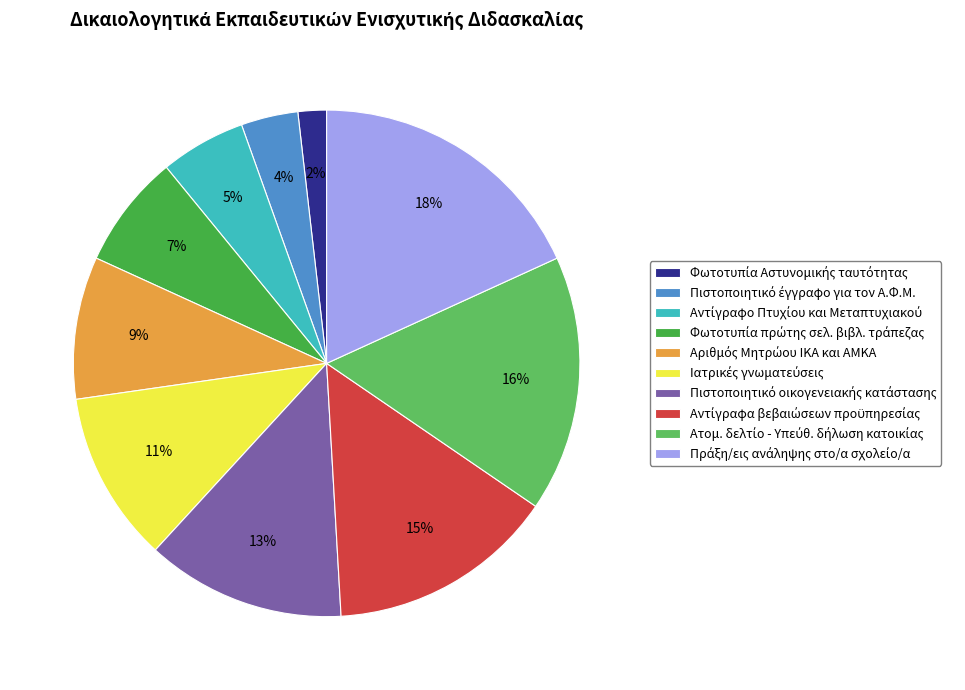

To the nearest percent, what is the difference between the largest and smallest slice percentages?

16%